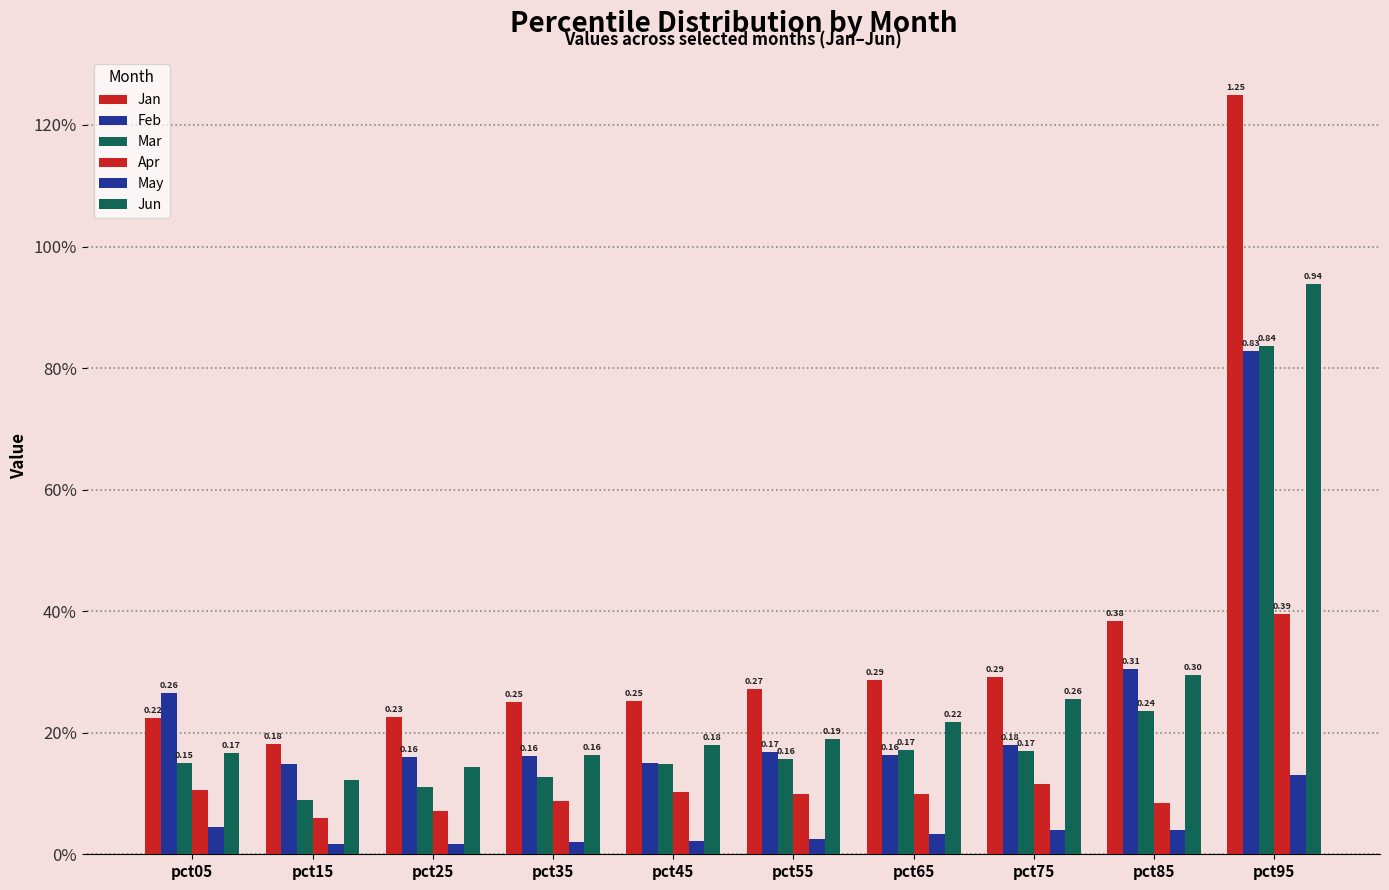

What is the spread (max minus min) of values at pct75?

0.3